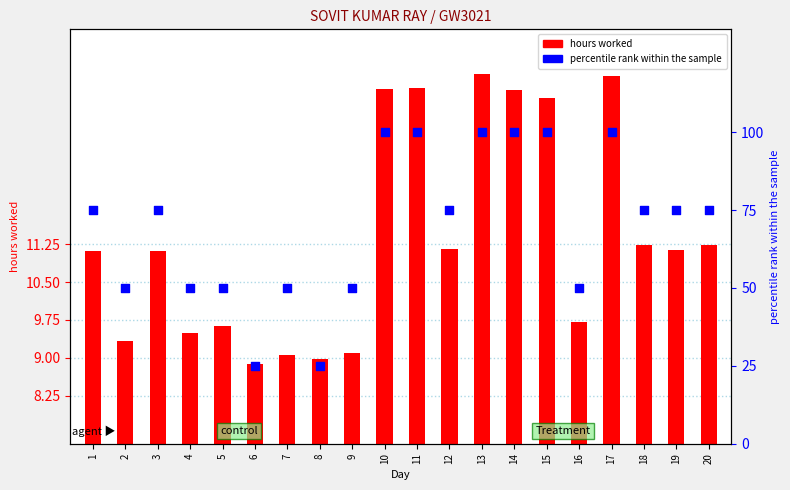

Which series reaches the maximum Y coordinate?

percentile rank within the sample